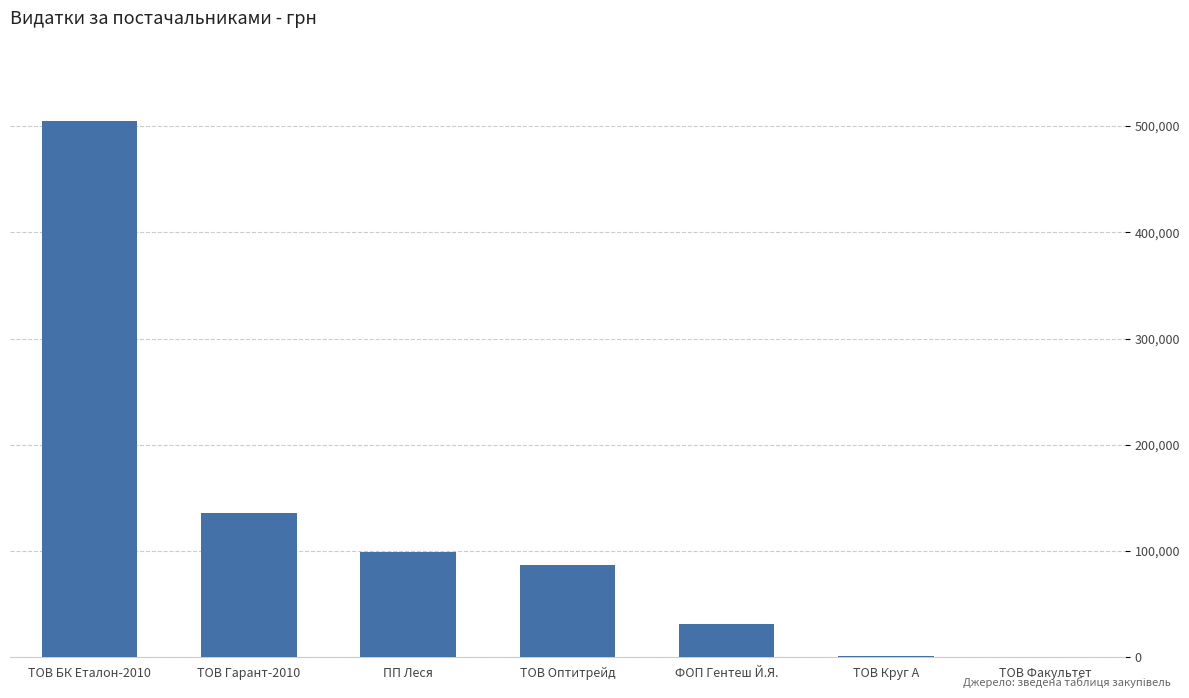

Is it true that the value at ТОВ БК Еталон-2010 is 504670.2?

True